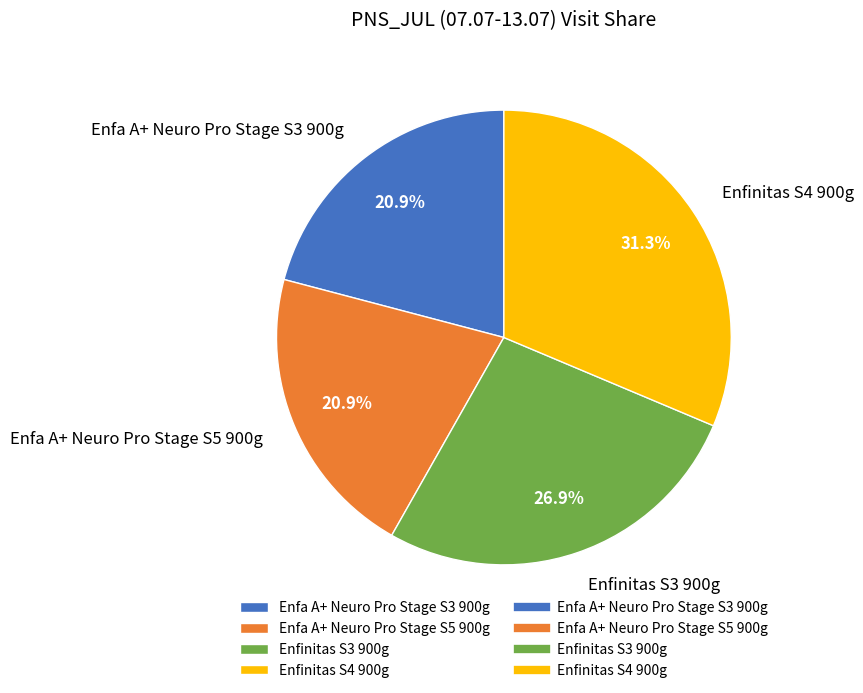

Which slice is the largest?

Enfinitas S4 900g